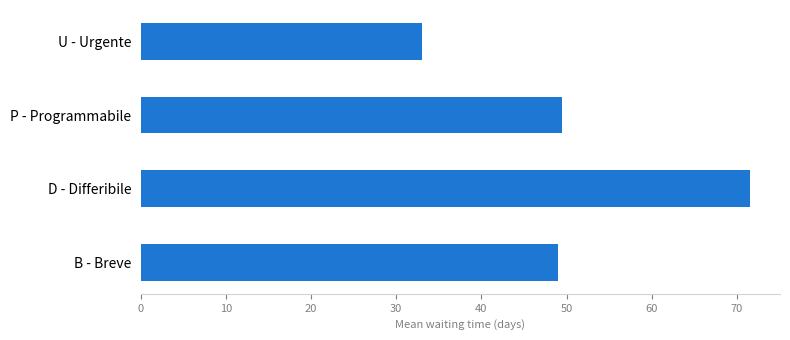

Which category has the highest value across all series?

D - Differibile